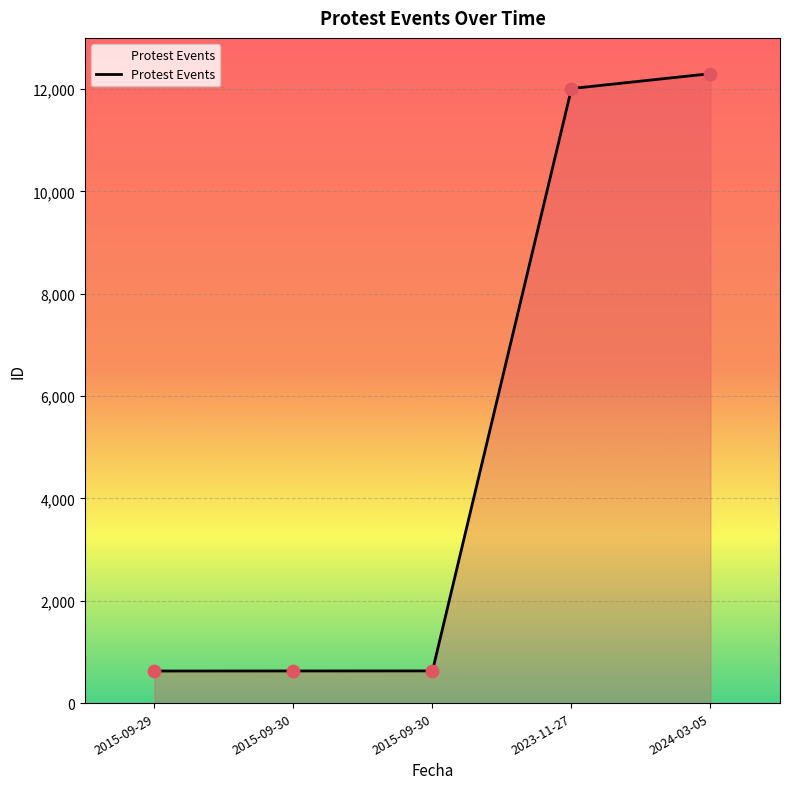

Which has a higher value, 2015-09-30 or 2015-09-29?

2015-09-30